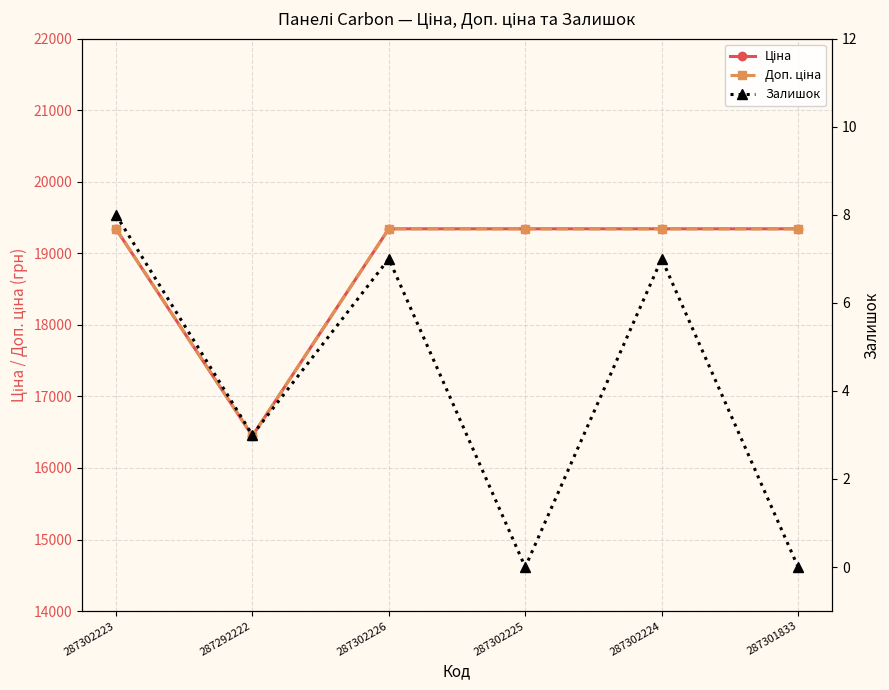

Which series changed the most between 287292222 and 287302226?

Ціна